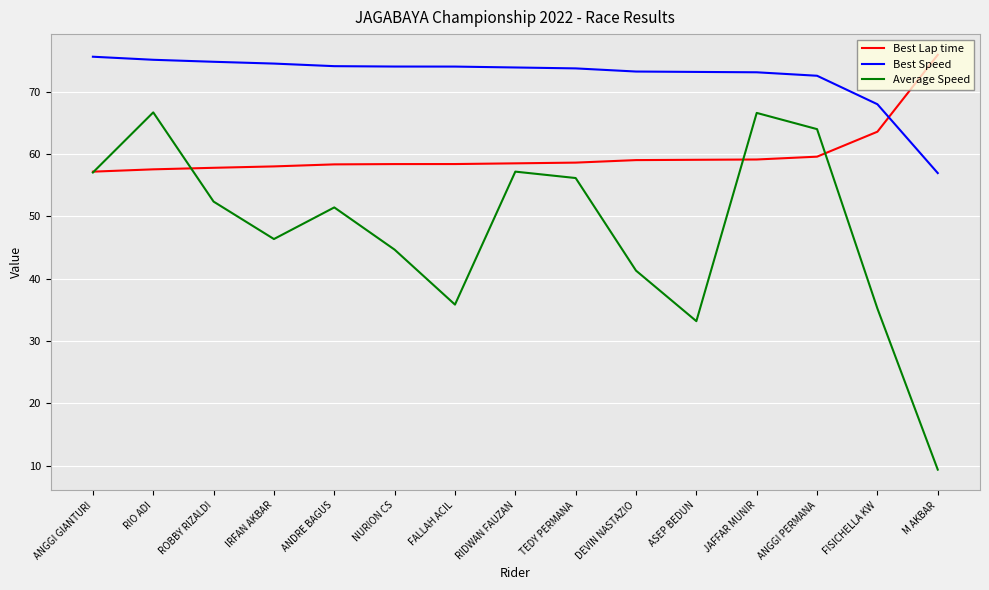

Does the chart have visible grid lines?

Yes